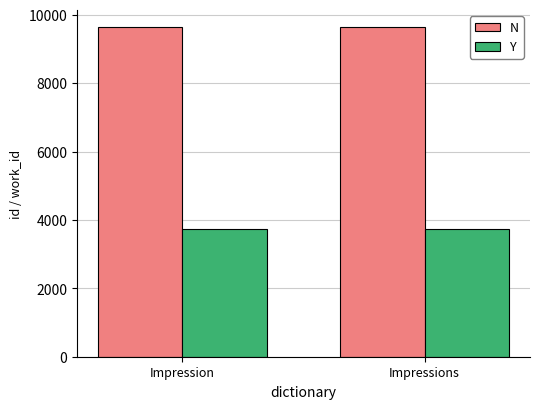

What are all the series names shown in the legend?

N, Y